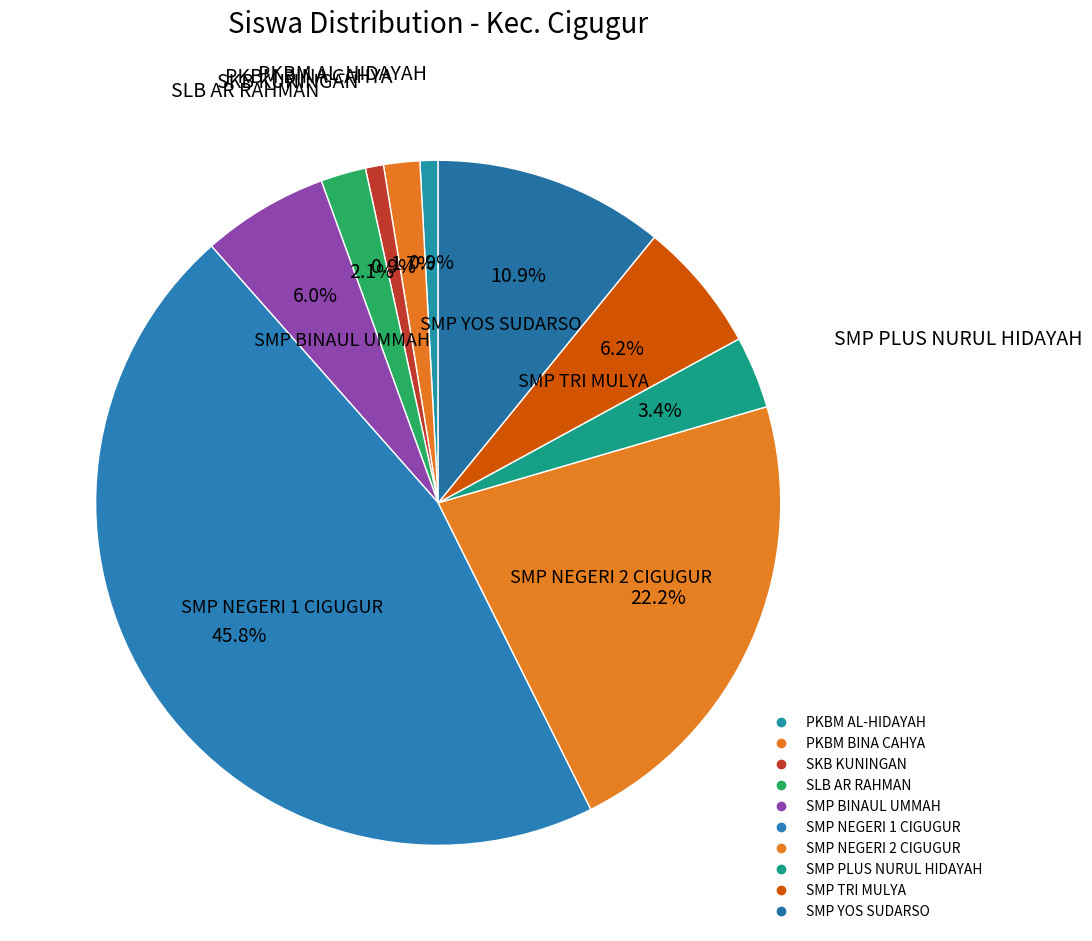

How many segments does this pie chart have?

10